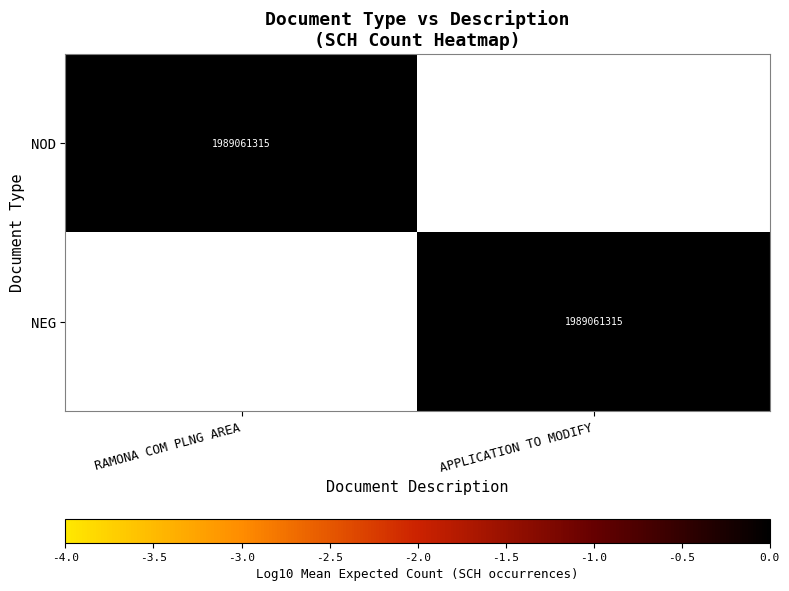

At which category is the sum across all series the highest?

RAMONA COM PLNG AREA